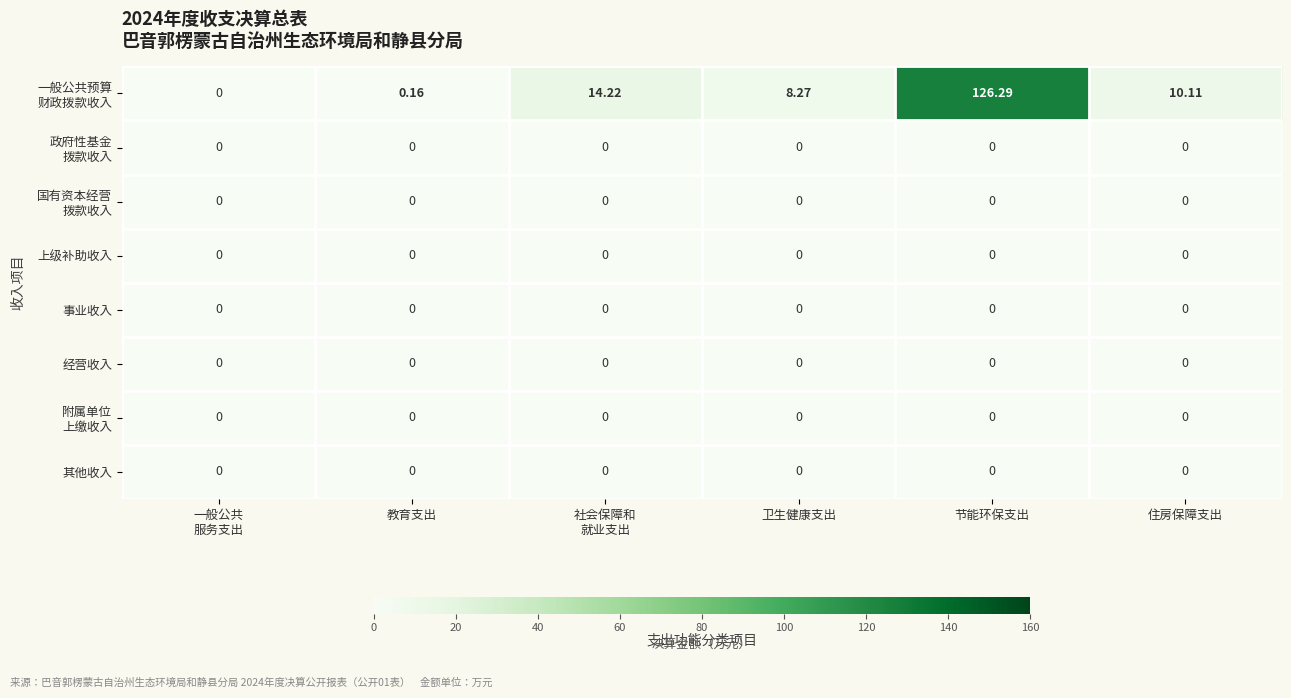

How many data points does each series have?

6